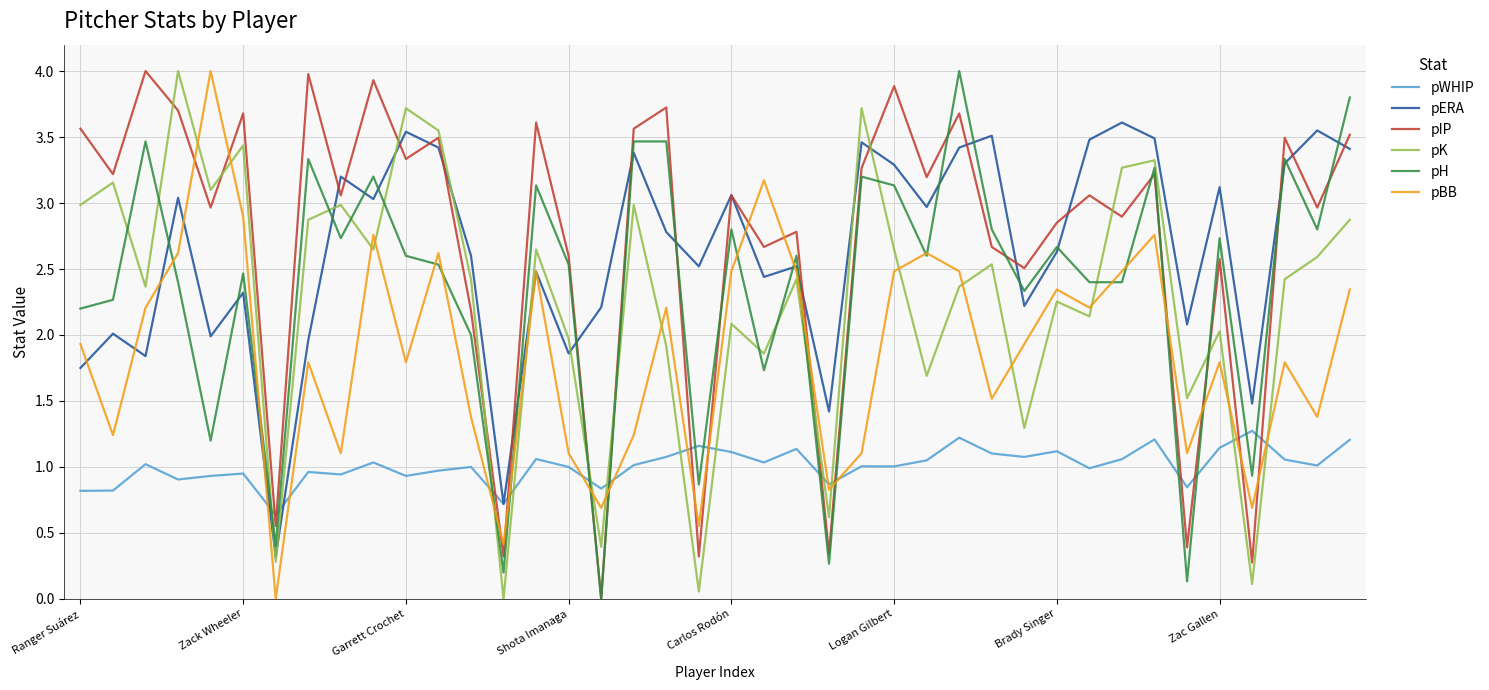

Which series ends up on top after the final intersection of pWHIP and pK?

pK